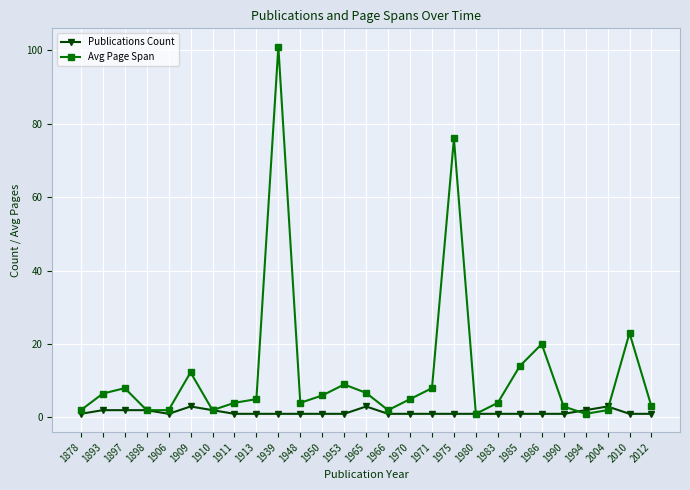

Which series has the largest range (max minus min)?

Avg Page Span